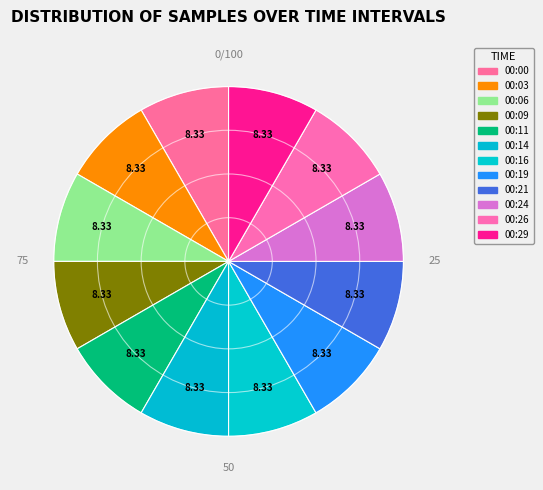

How many segments does this pie chart have?

12